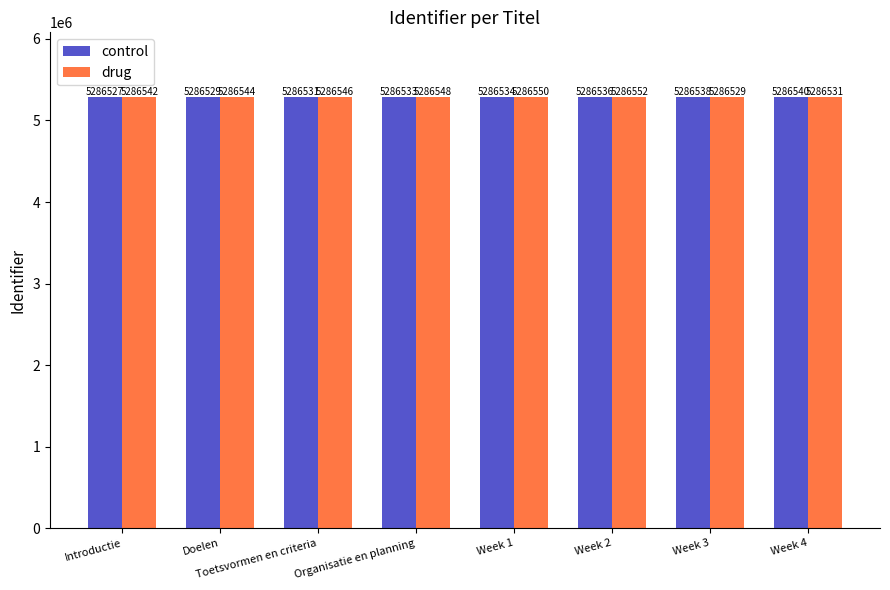

The value of control at Organisatie en planning is 3386014. True or false?

False